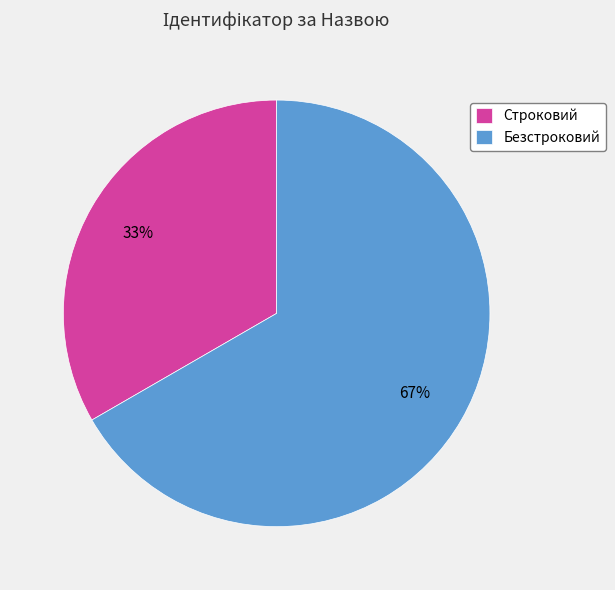

Which category has the biggest portion of the pie?

Безстроковий